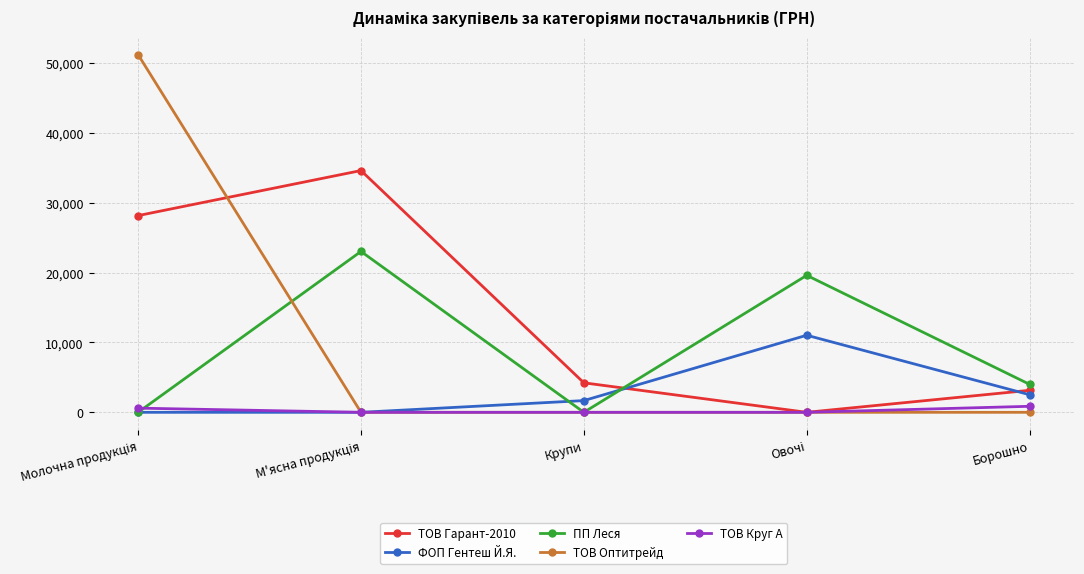

The ПП Леся series shows 6825.5 at Борошно. True or false?

False